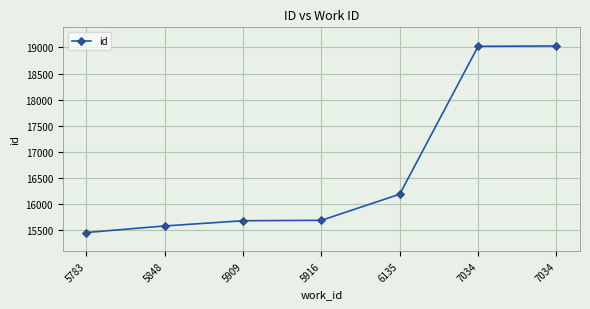

Reading right to left, list all the values displayed in this chart.

19028	19022	16187	15686	15678	15578	15452